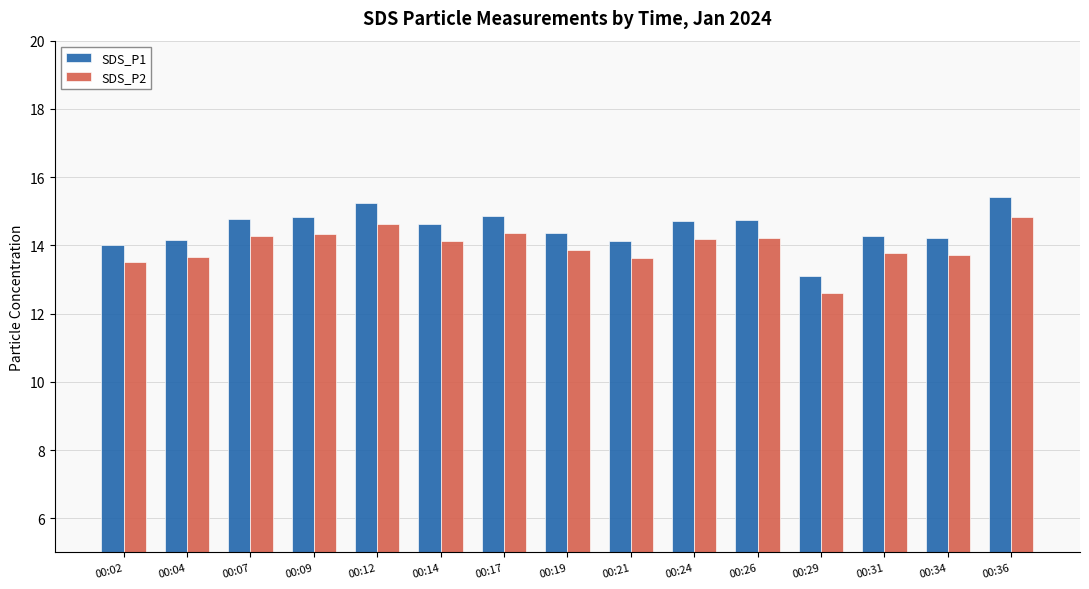

Which series has the widest spread of values?

SDS_P1